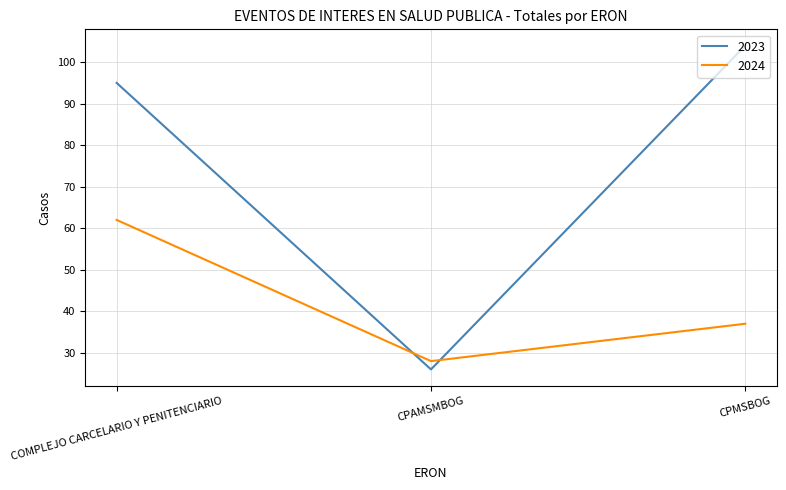

What is the highest value of the 2023 series?

104